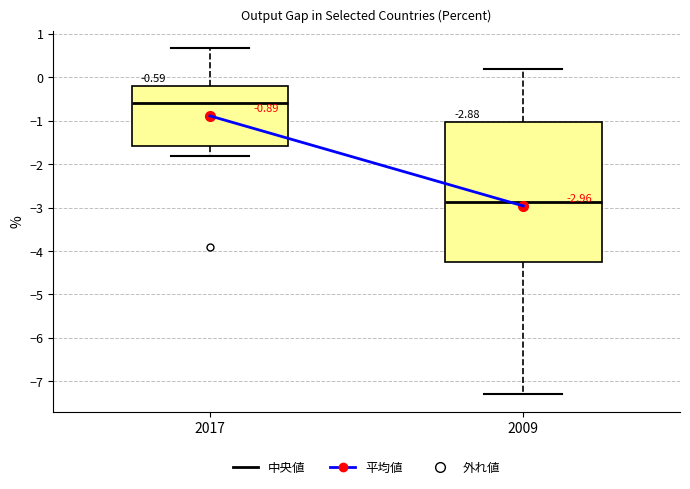

Which box is the tallest, from its lower edge to its upper edge?

2009